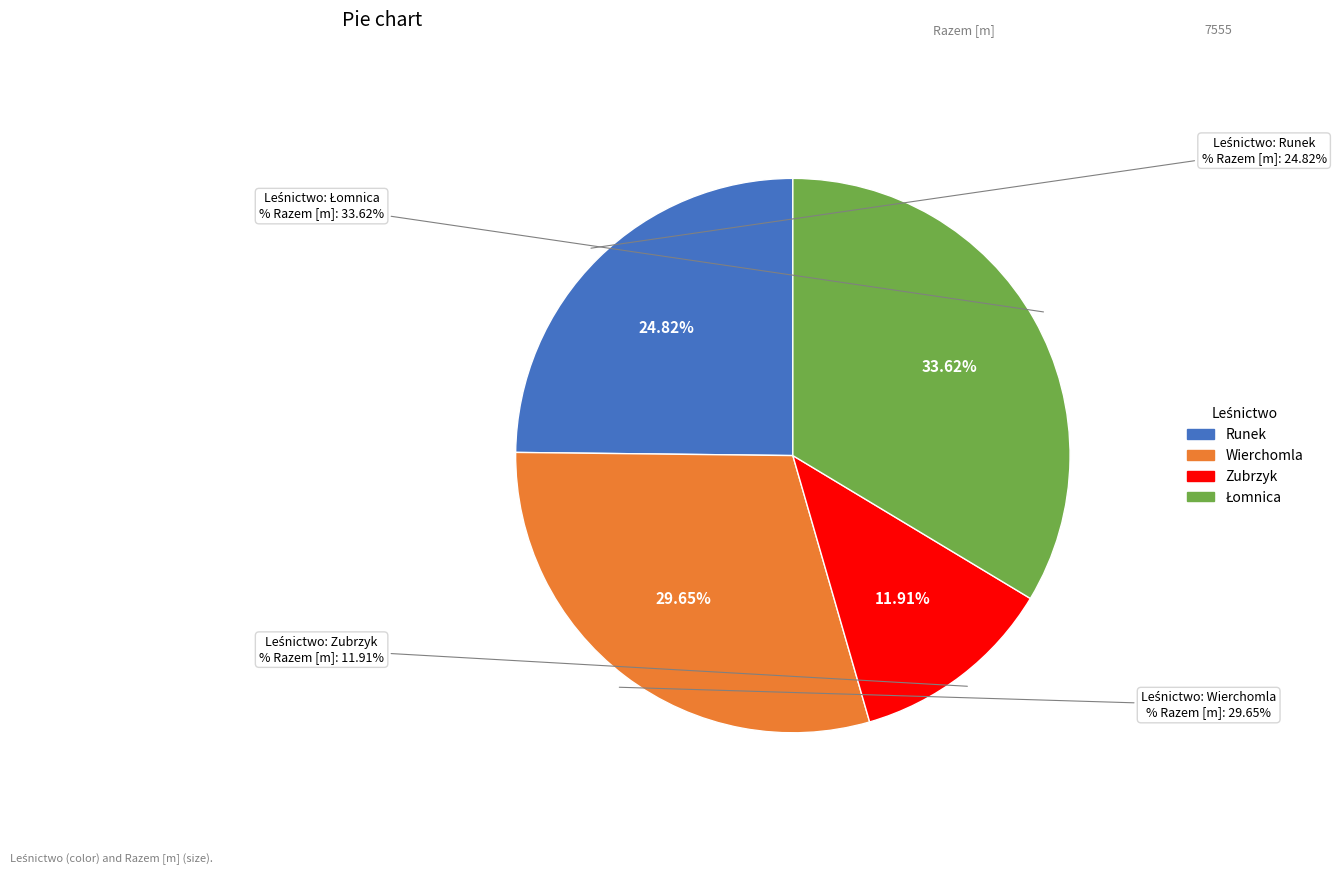

The Zubrzyk slice represents 12% of the pie. True or false?

True